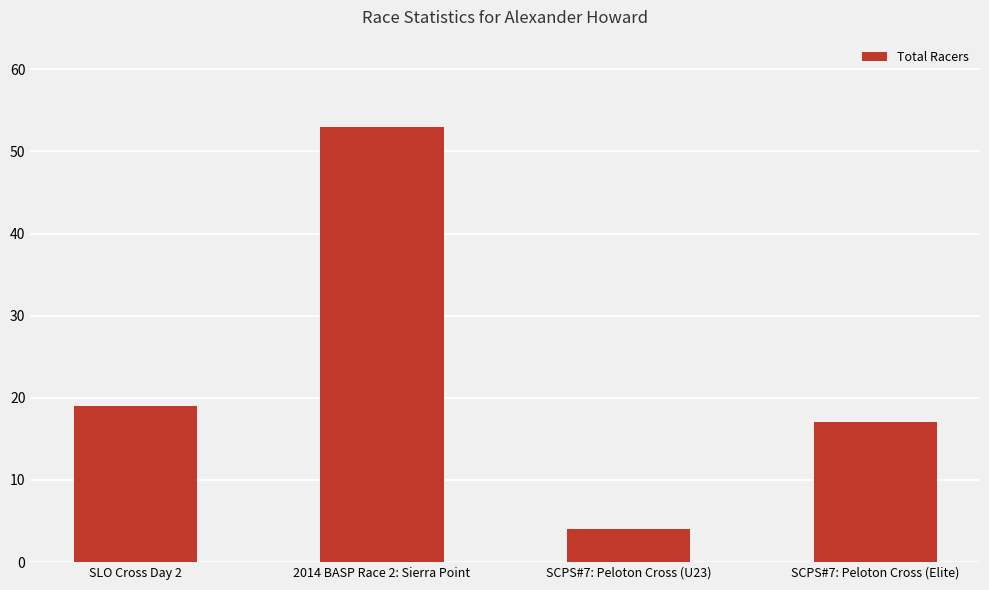

What is the change in value from SLO Cross Day 2 to SCPS#7: Peloton Cross (U23)?

-15